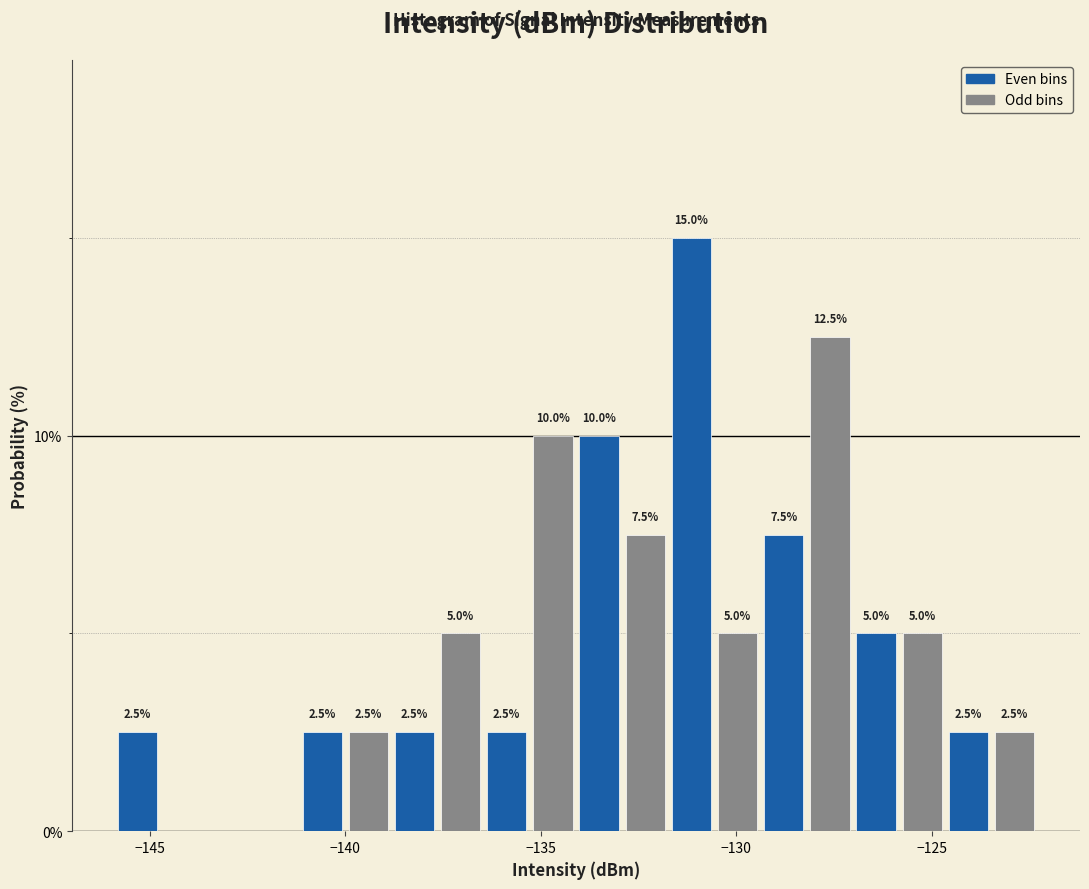

Read against the x-axis, roughly where is the centre of the tallest bar?

-131.0